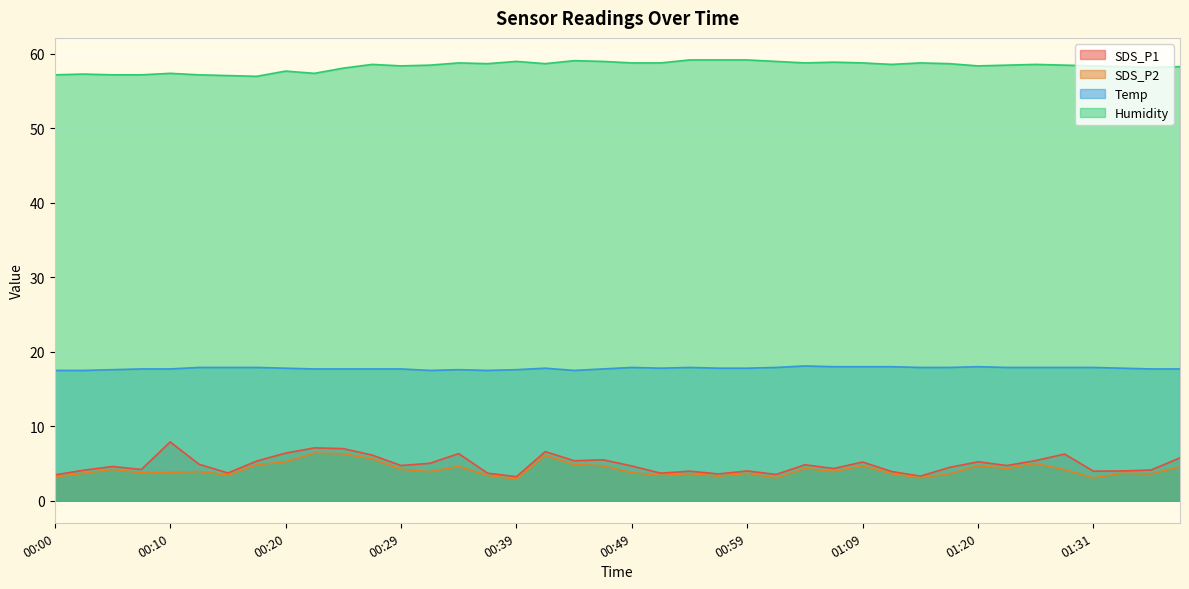

What is the label of the 22nd point from the left?

00:51